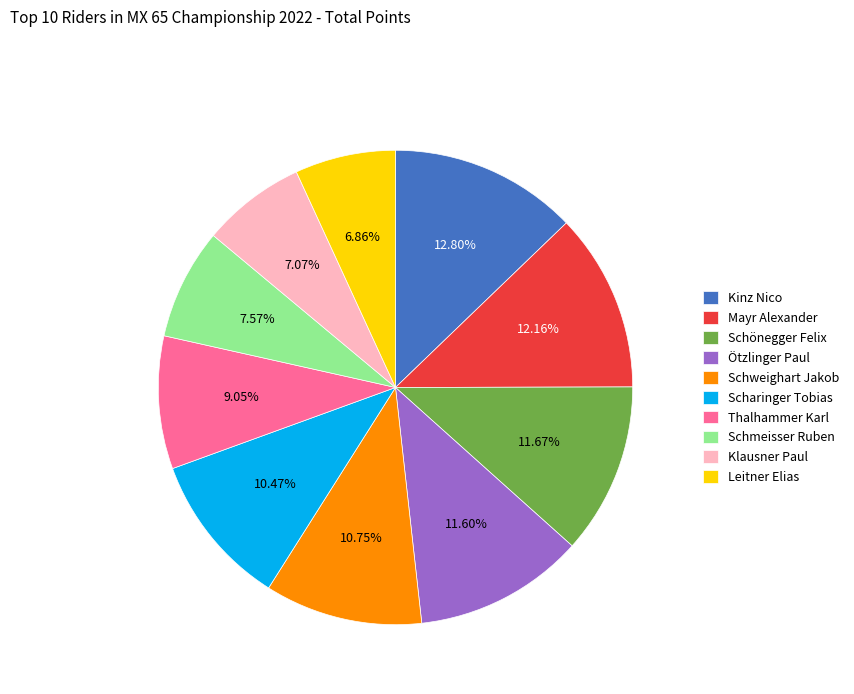

The Scharinger Tobias slice represents 10% of the pie. True or false?

True